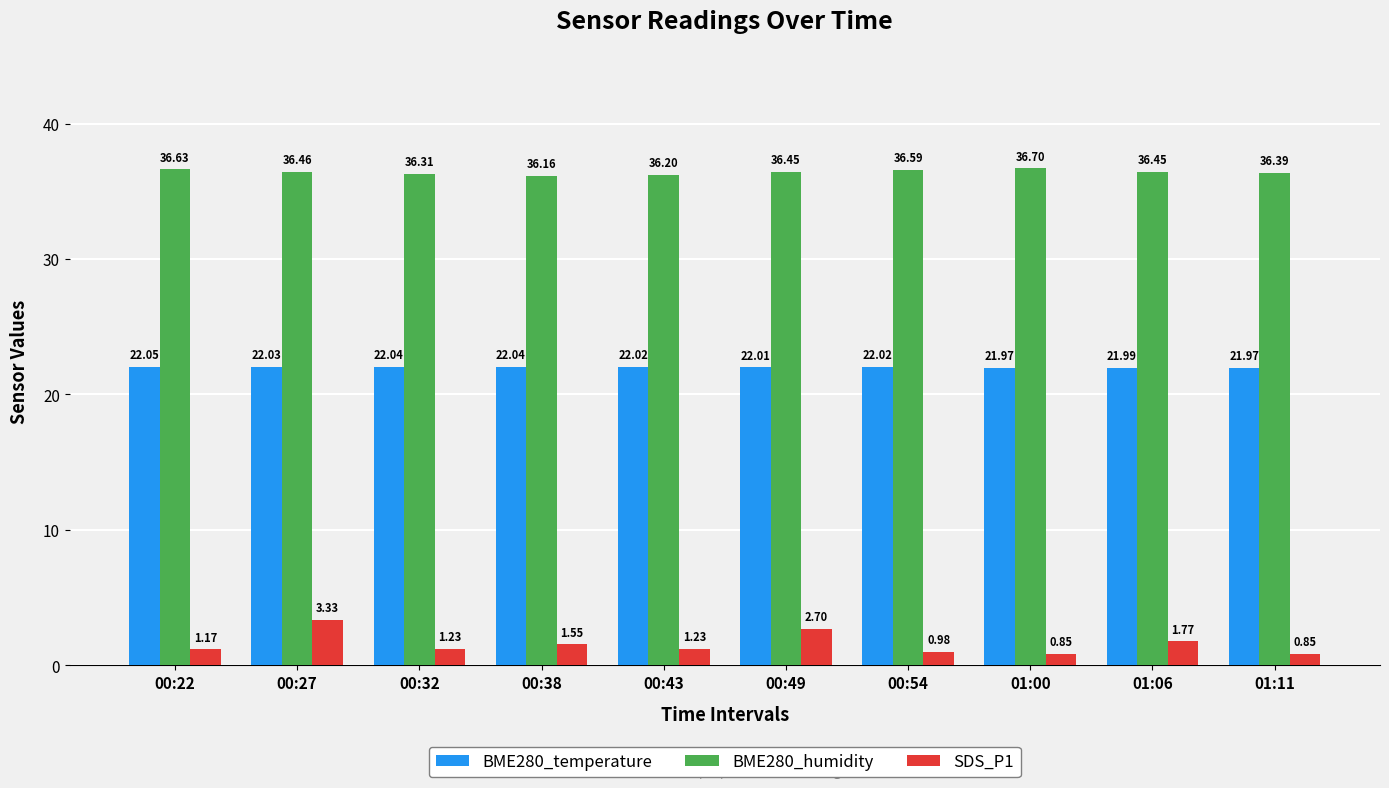

How many groups of bars are there?

10